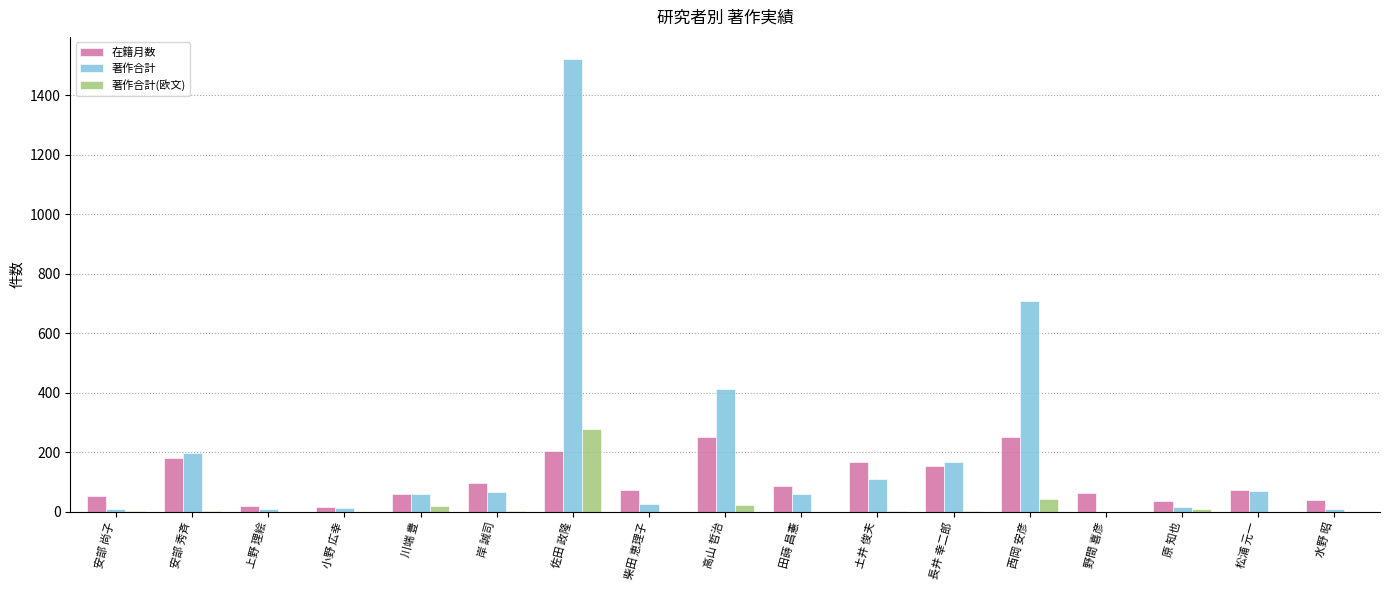

At which label does 著作合計(欧文) first exceed 1?

安部 尚子